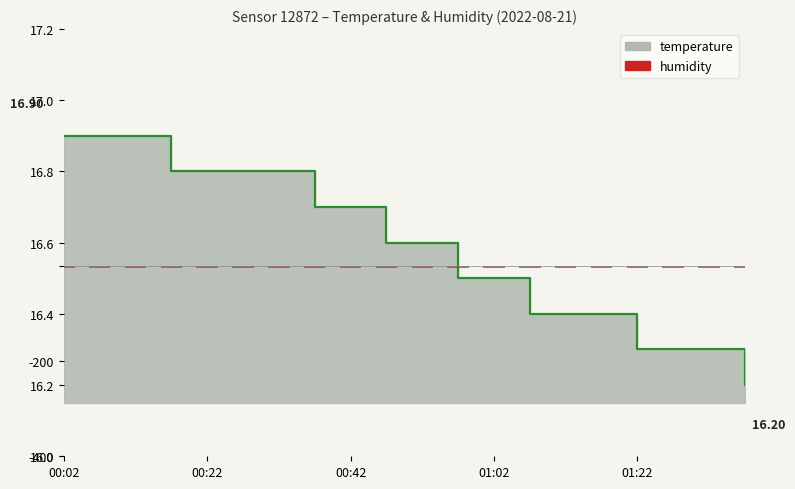

What is the value of the 20th bar from the left?

16.2